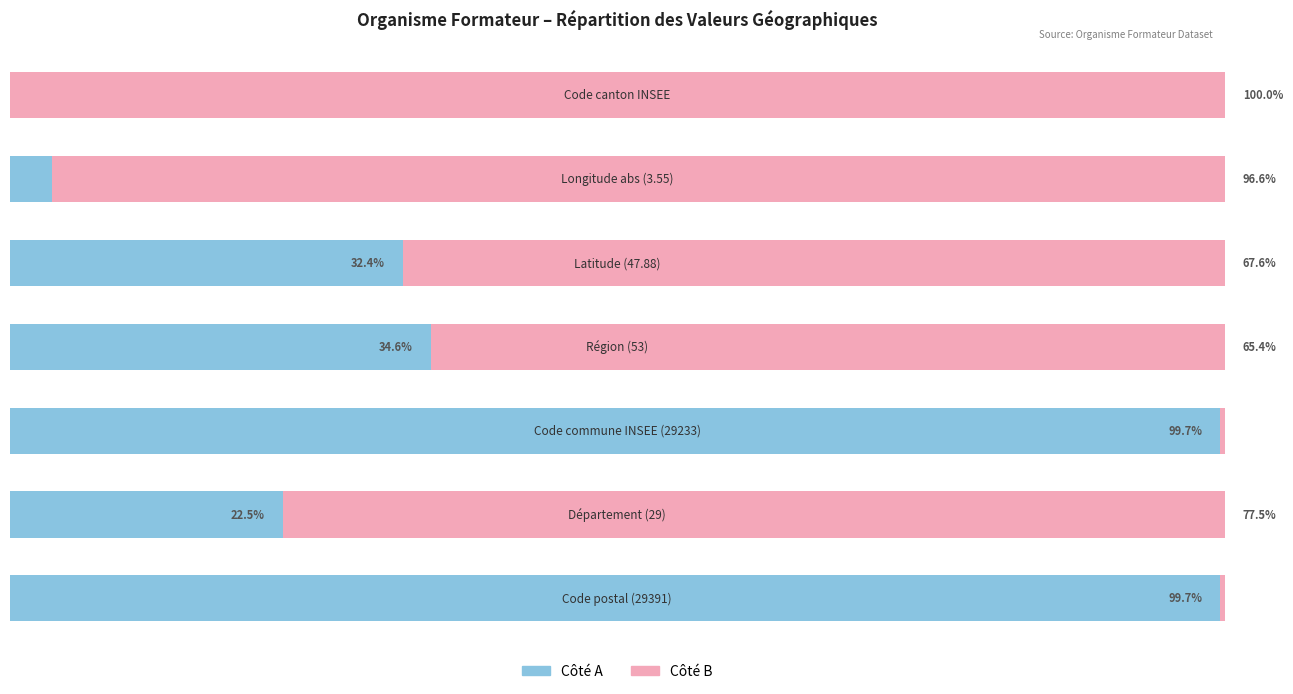

What is the difference between the second highest and minimum values in the Côté B series?

96.2